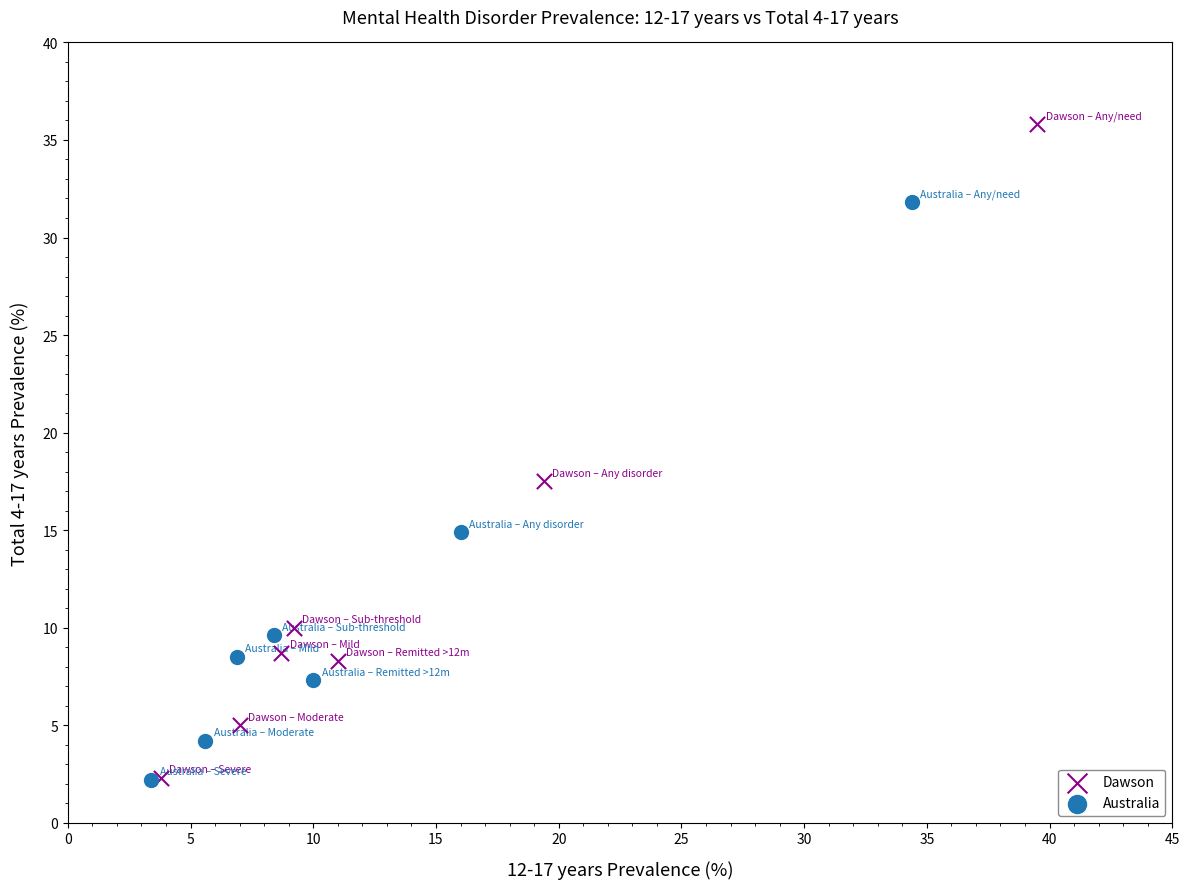

Which series reaches the maximum Y coordinate?

Dawson